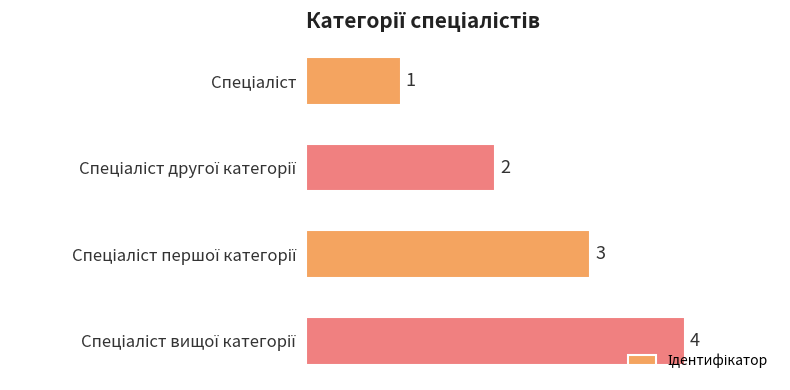

What is the value of the 1st bar from the top?

1